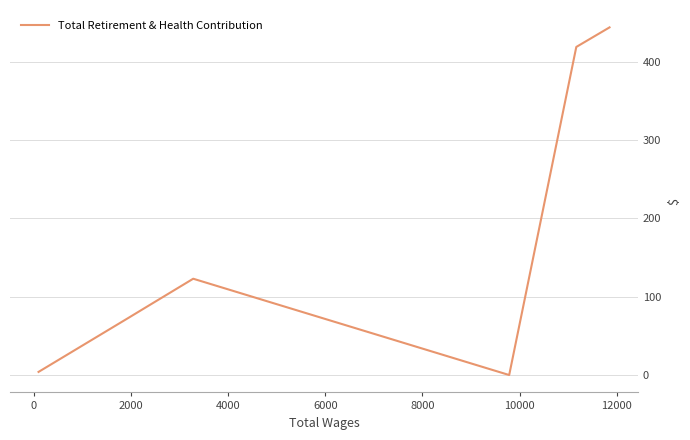

What is the difference between the maximum and minimum values?

444